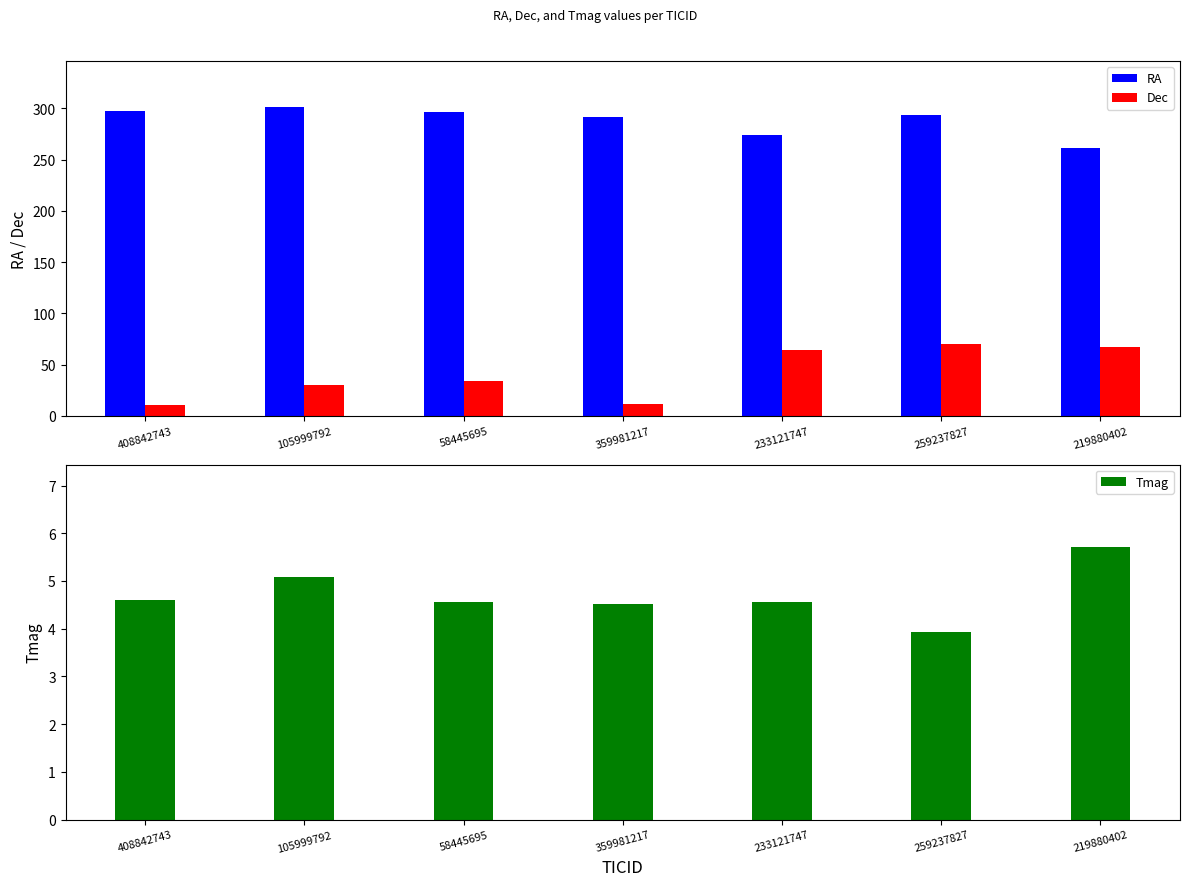

What is the difference between the Dec values at 58445695 and 219880402?

33.6